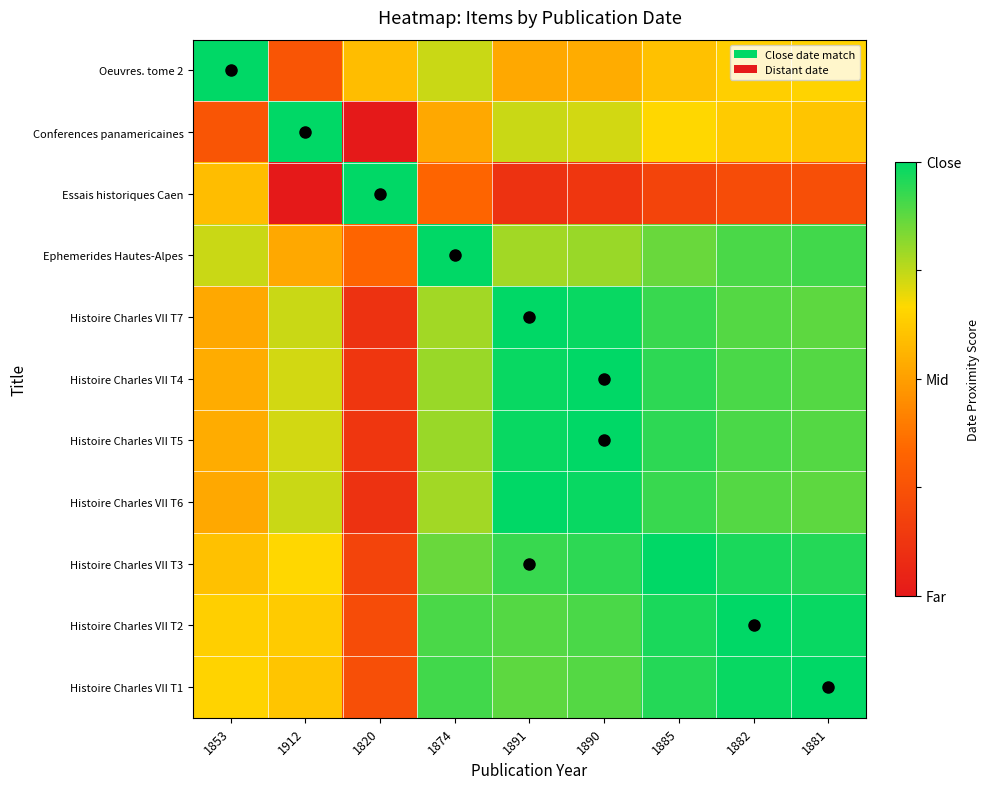

At which category is the sum across all series the highest?

1885